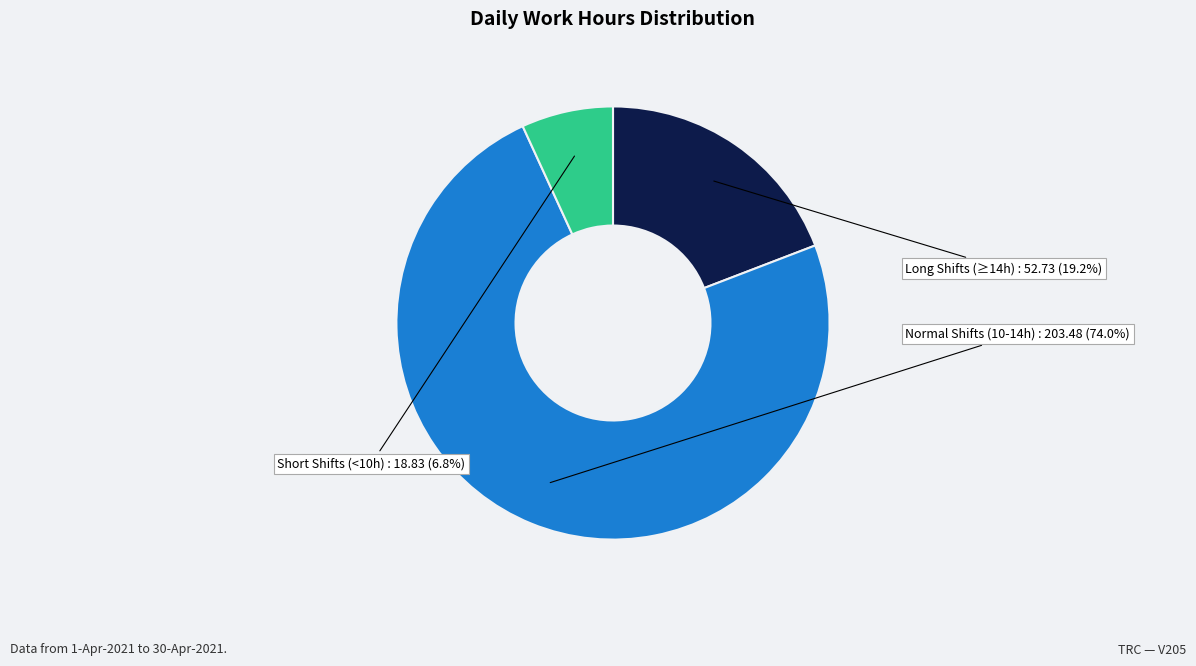

Is there a majority slice in this chart?

Yes